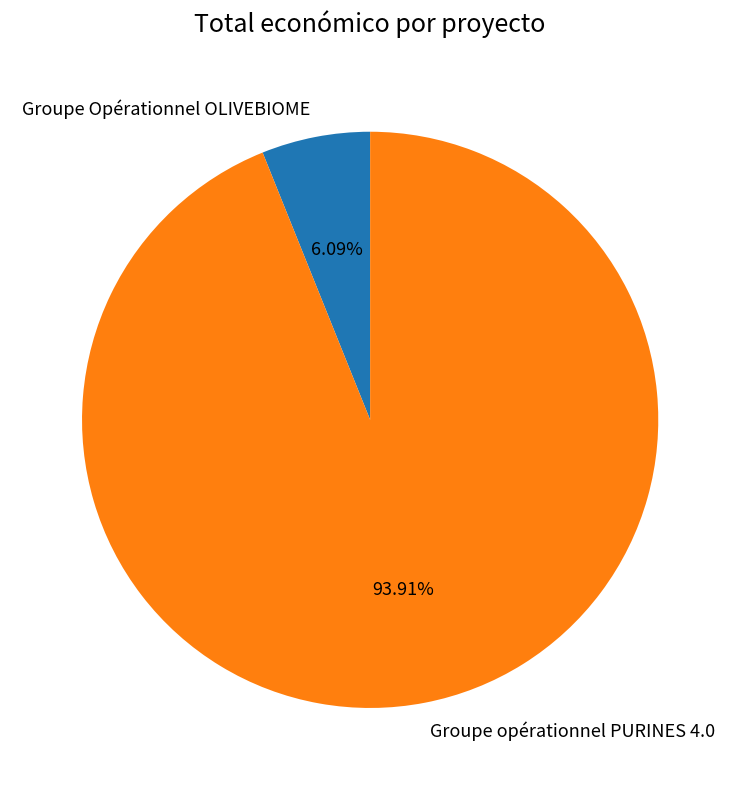

Does Groupe opérationnel PURINES 4.0 represent more than half of the total?

Yes